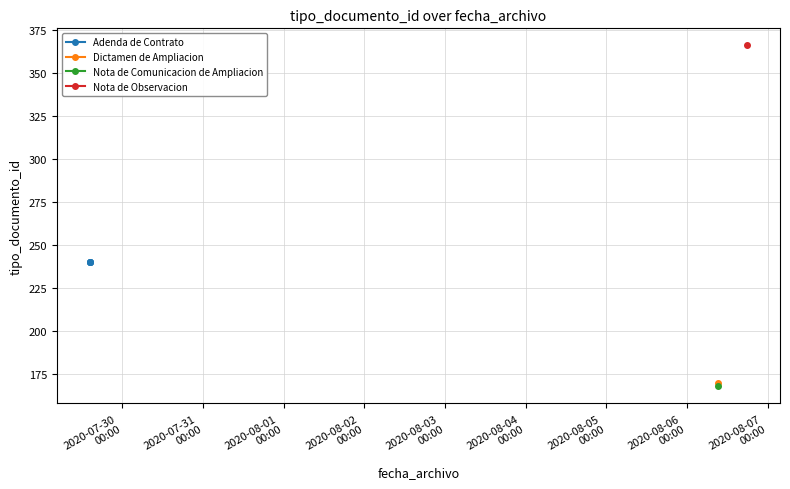

Rank the categories by value from highest to lowest.

2020-08-06 17:56:09, 2020-07-29 14:17:47, 2020-07-29 14:17:46, 2020-07-29 14:17:16, 2020-07-29 14:16:43, 2020-08-06 09:12:08, 2020-08-06 09:12:26